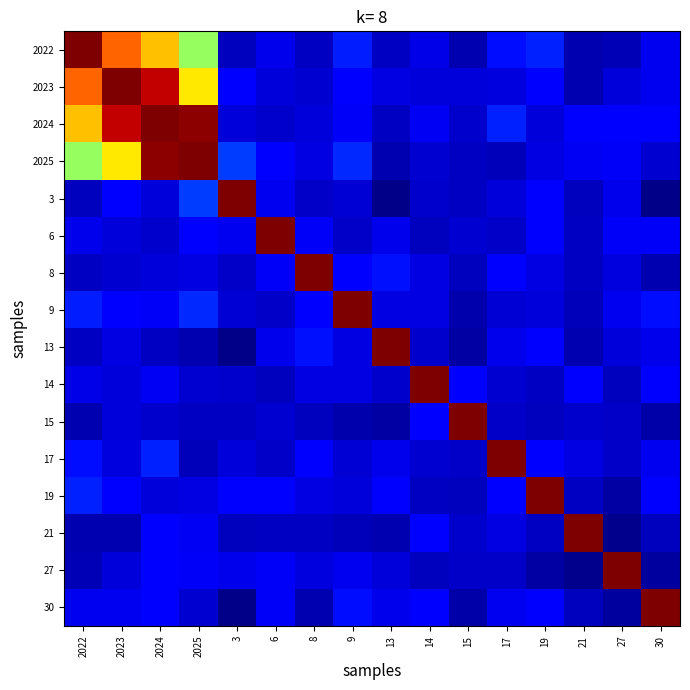

Which has a higher value, 3 or 2024?

2024